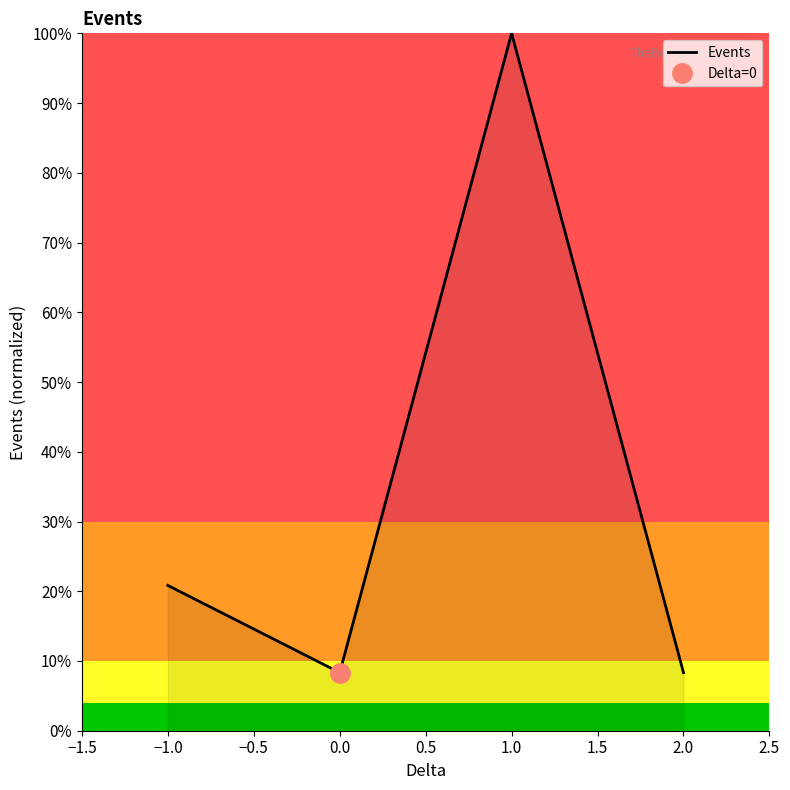

What is the ratio of the value at 2.0 to the value at 1.0?

0.1